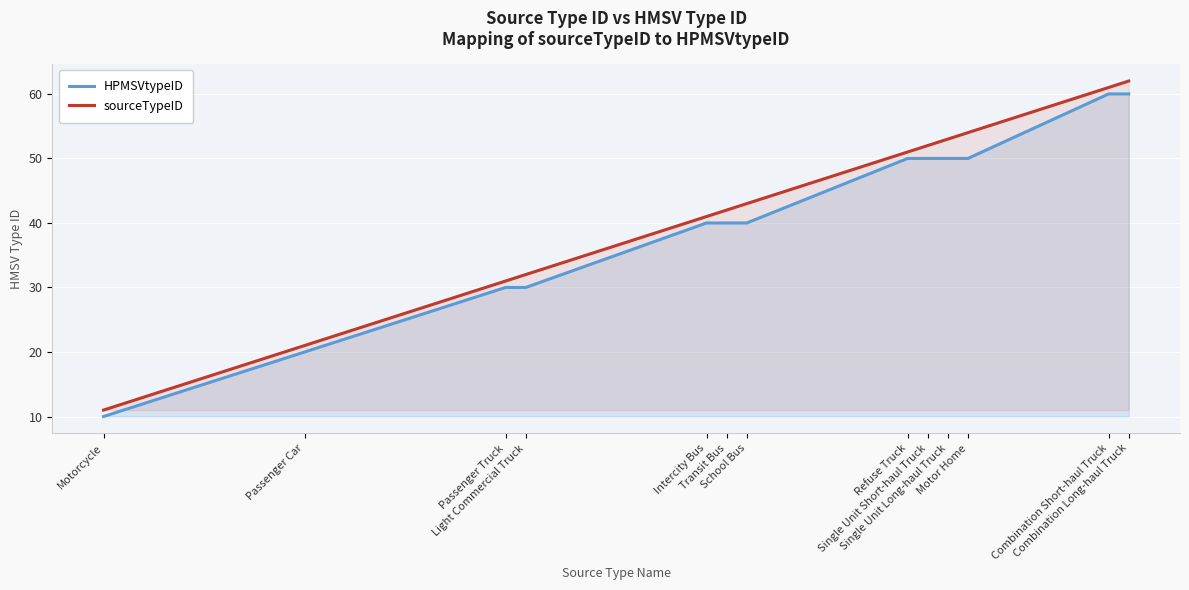

Reading left to right, extract all data points from this chart.

HPMSVtypeID: Motorcycle=10	Passenger Car=20	Passenger Truck=30	Light Commercial Truck=30	Intercity Bus=40	Transit Bus=40	School Bus=40	Refuse Truck=50	Single Unit Short-haul Truck=50	Single Unit Long-haul Truck=50	Motor Home=50	Combination Short-haul Truck=60	Combination Long-haul Truck=60
sourceTypeID: Motorcycle=11	Passenger Car=21	Passenger Truck=31	Light Commercial Truck=32	Intercity Bus=41	Transit Bus=42	School Bus=43	Refuse Truck=51	Single Unit Short-haul Truck=52	Single Unit Long-haul Truck=53	Motor Home=54	Combination Short-haul Truck=61	Combination Long-haul Truck=62